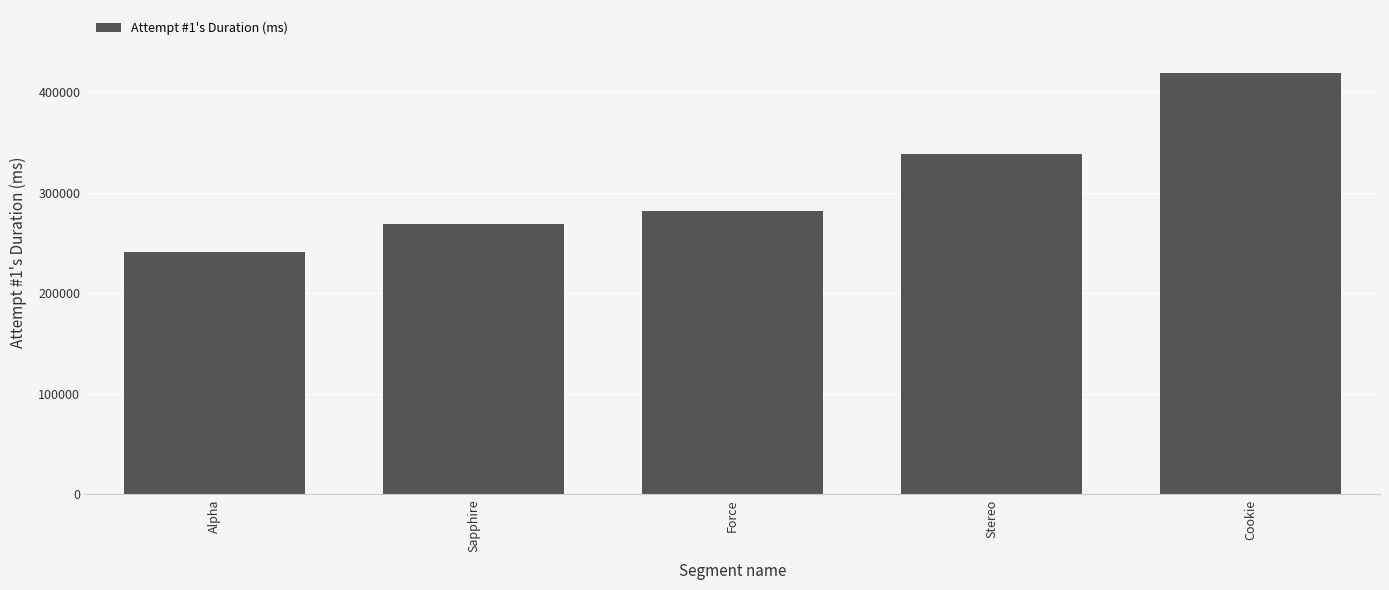

Rank the categories by value from lowest to highest.

Alpha, Sapphire, Force, Stereo, Cookie